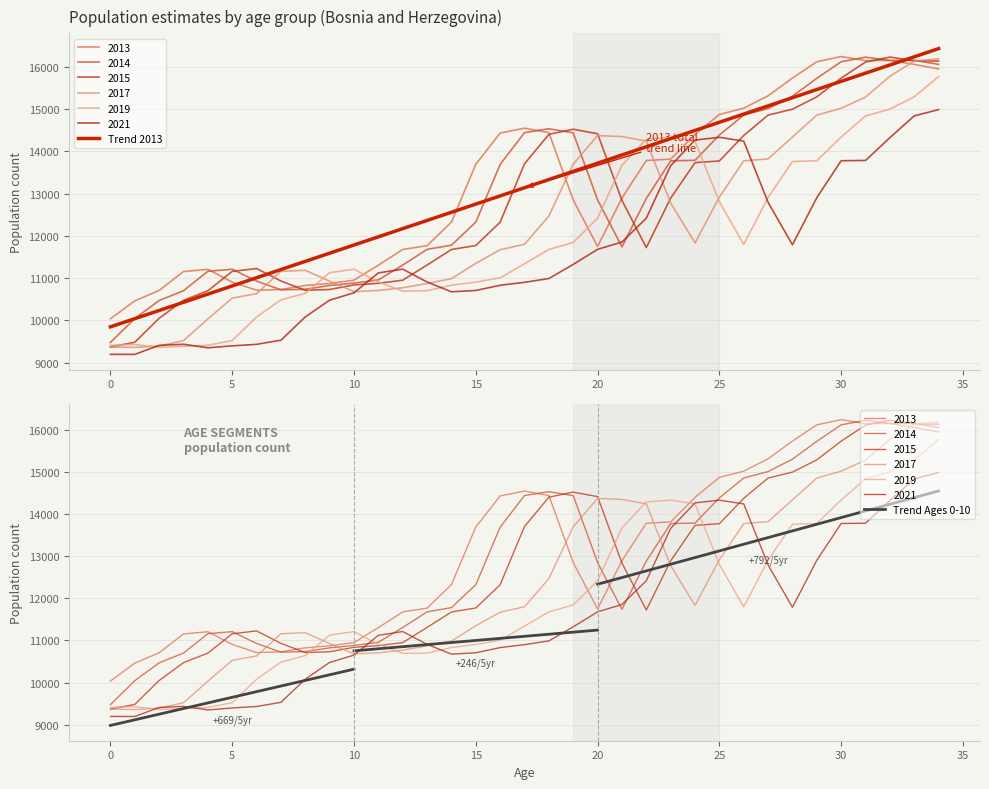

At how many categories does at least one series exceed 9712?

35